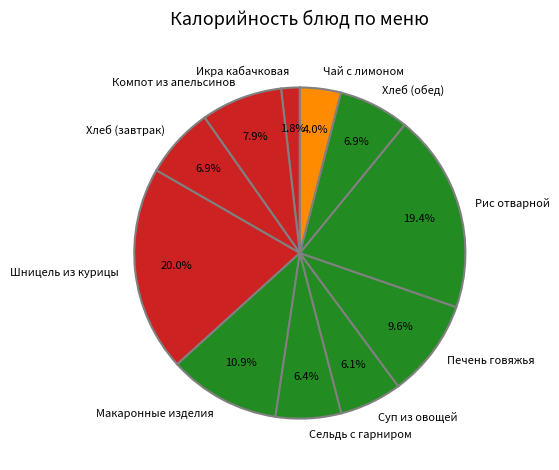

Is there any slice that represents more than half of the pie?

No